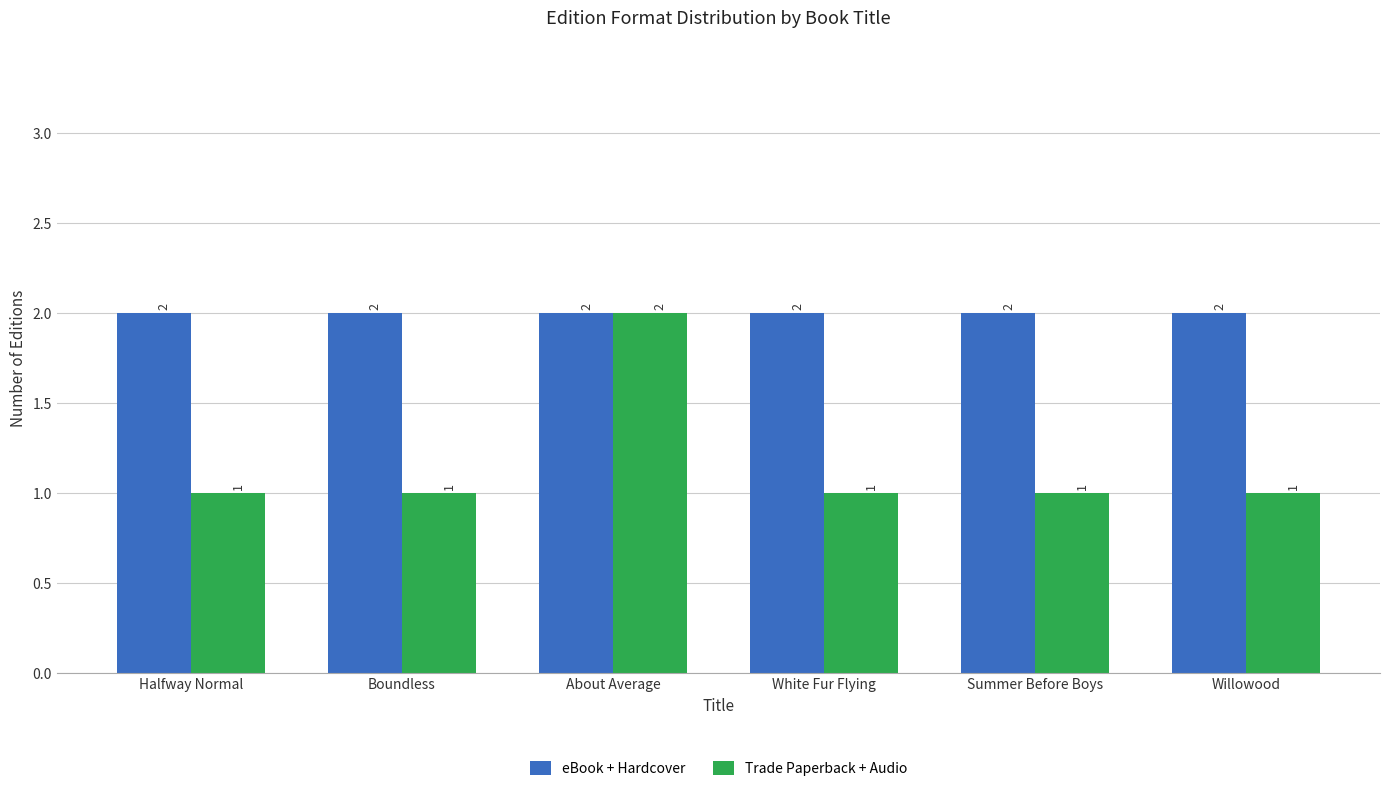

What is the difference between the maximum and second lowest values in the Trade Paperback + Audio series?

1